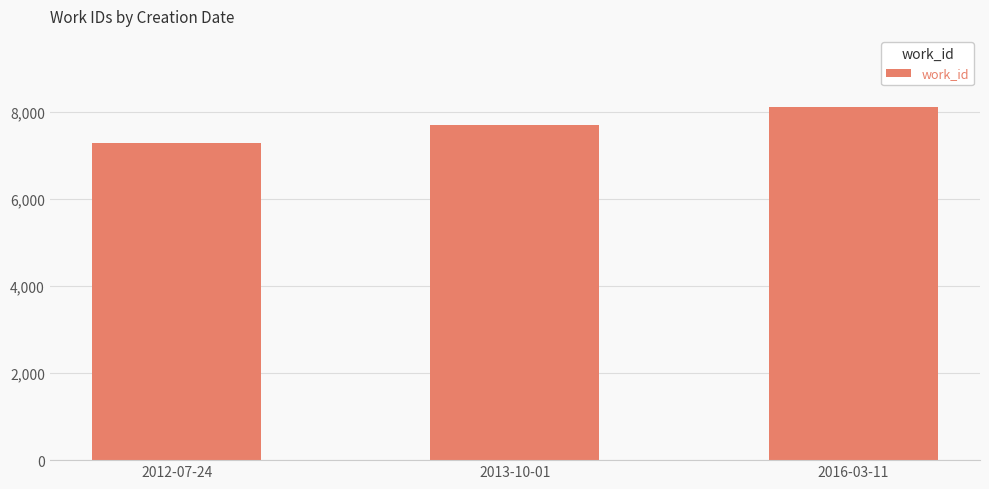

How many values are between 7304 and 8131?

3